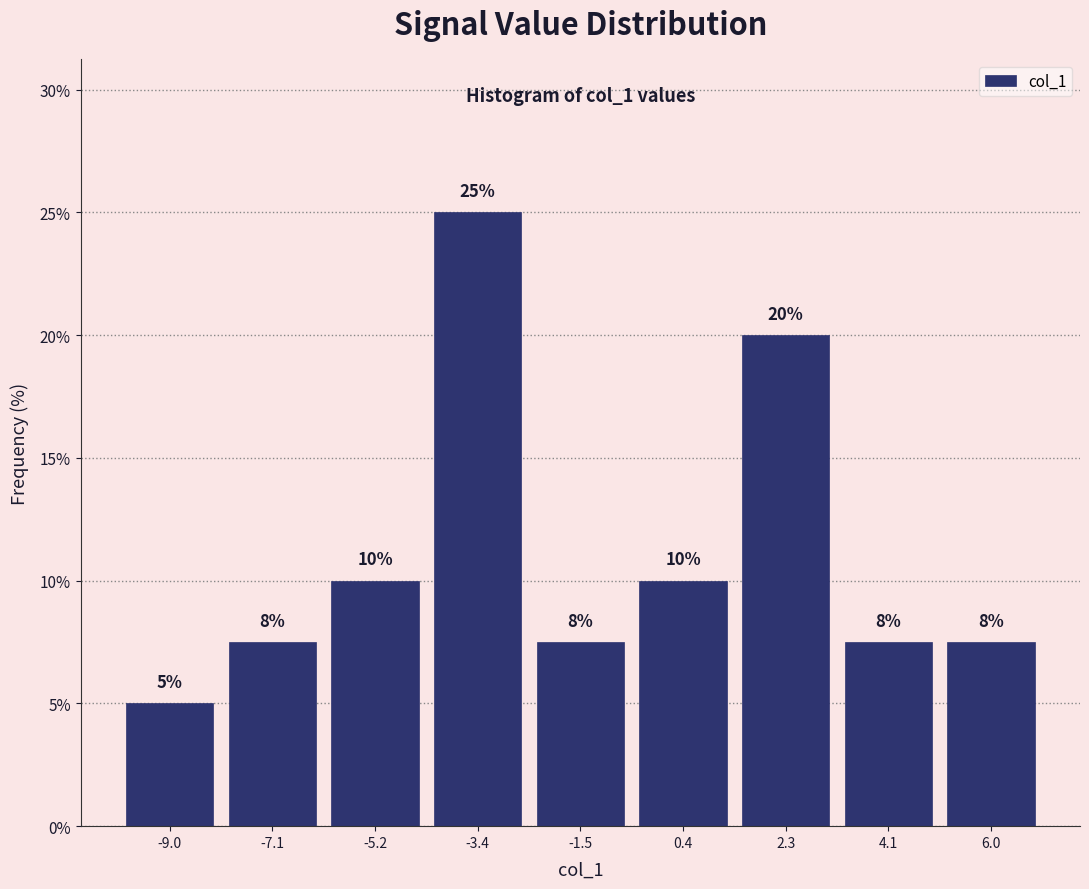

Over which range of the x-axis is the bar tallest?

-4.2 to -2.4